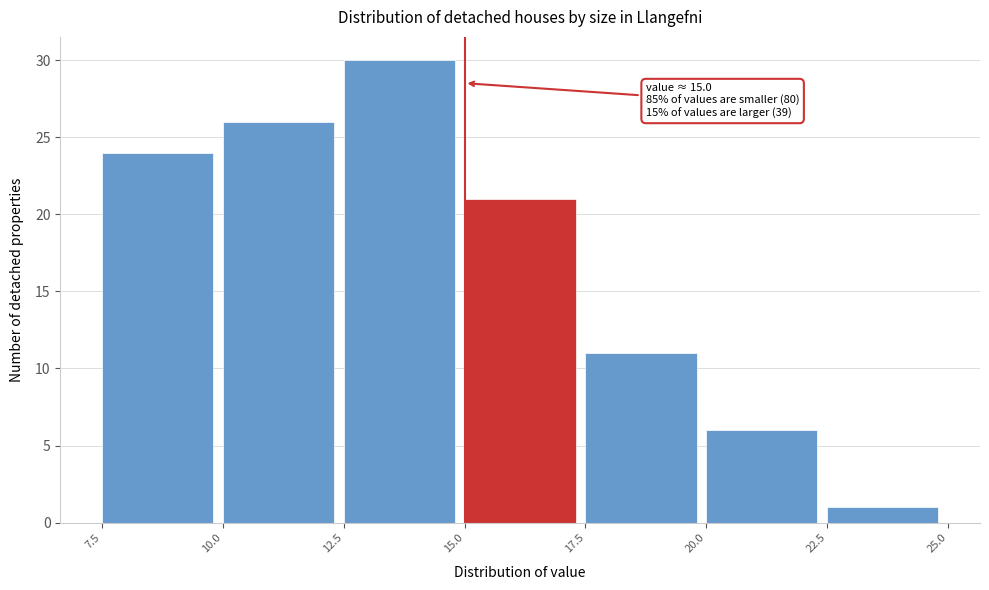

Over which range of the x-axis is the bar tallest?

12.5 to 15.0